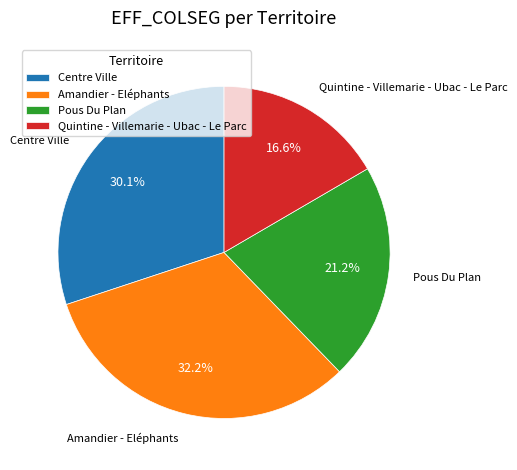

Does Amandier - Eléphants represent more than half of the total?

No